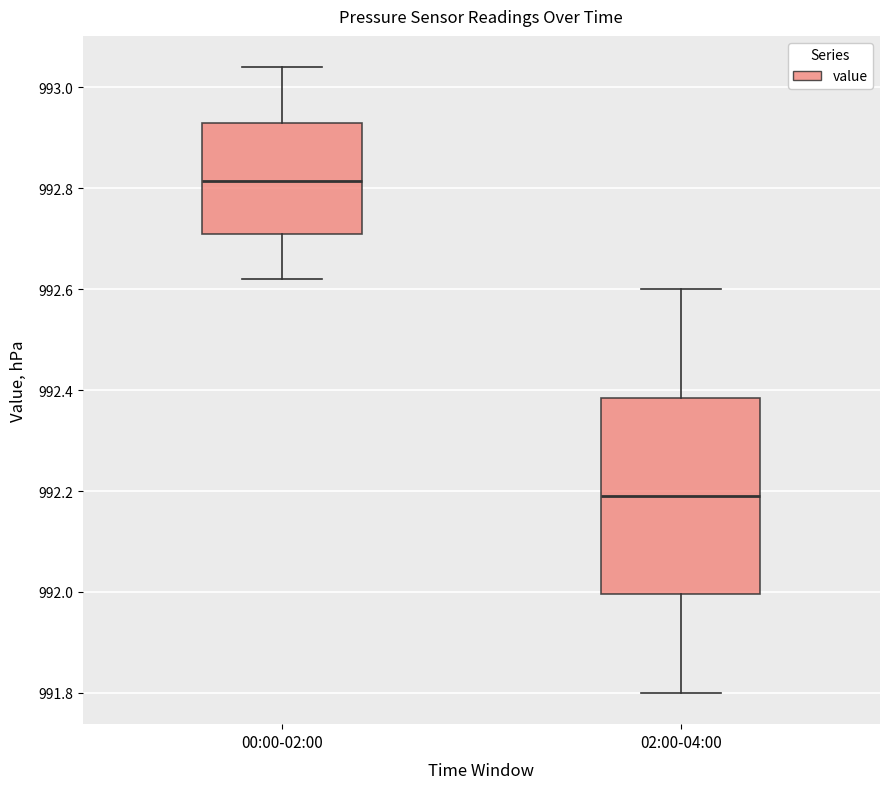

Where is the upper edge of the box for 00:00-02:00 on the y-axis? The values are not printed on the chart, so give them approximately, as read against the axis.

992.94